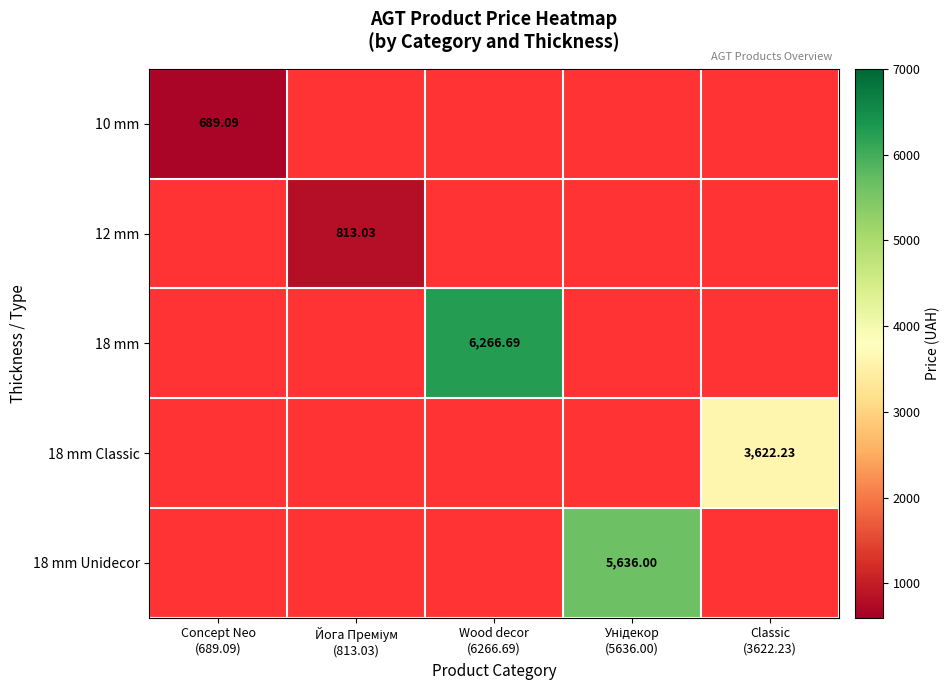

What is the greatest value displayed?

6266.7